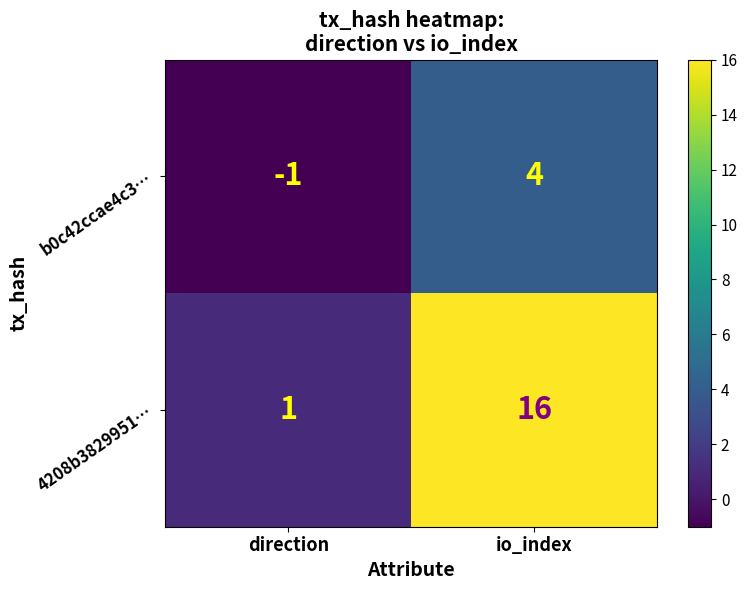

Where is 4208b3829951… nearest to the value 8?

direction